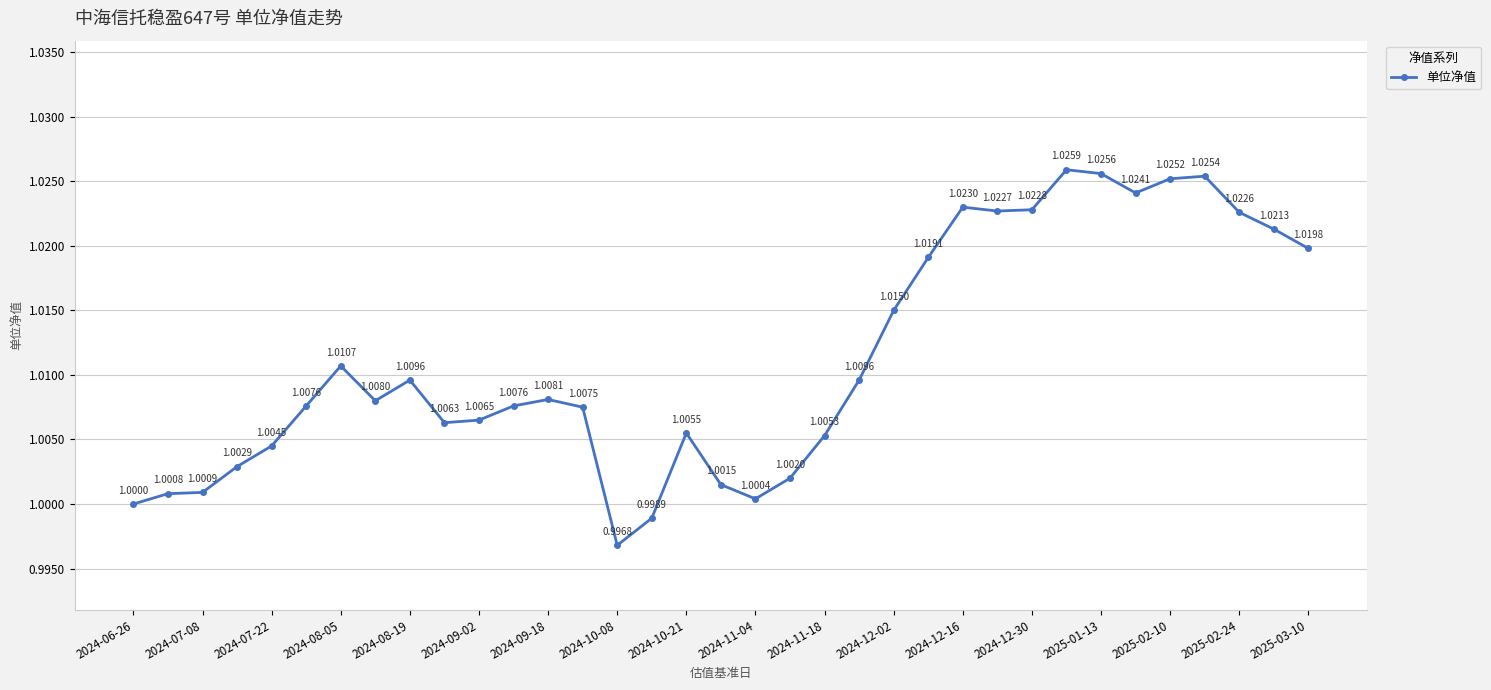

Does the chart have visible grid lines?

Yes